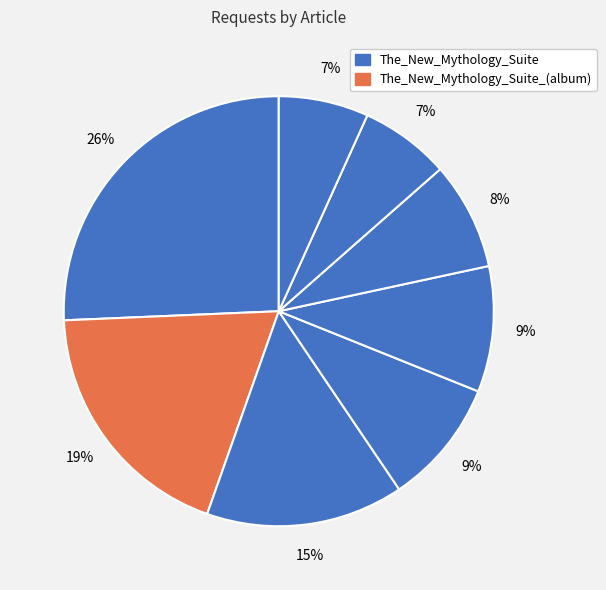

How many slices are in this pie chart?

8